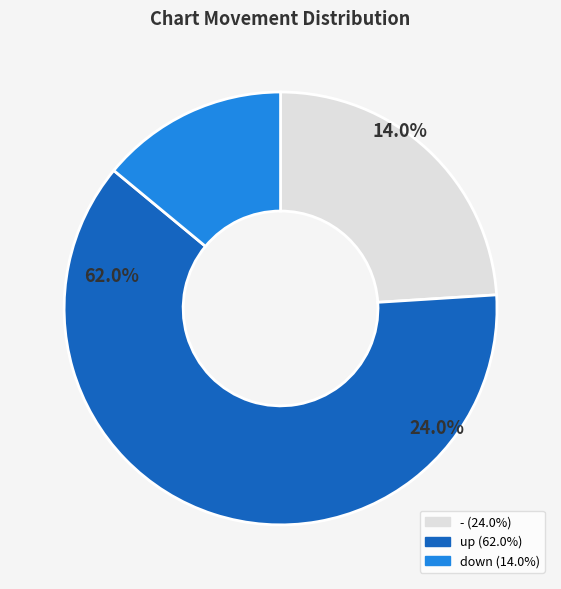

What is the ratio of the value at down to the value at -?

0.6